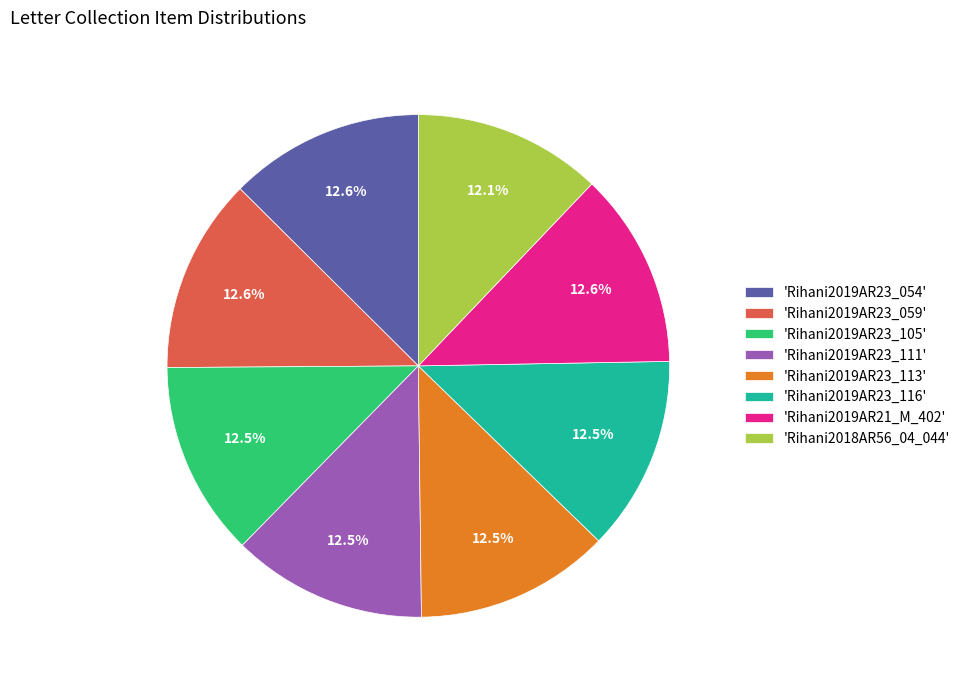

To the nearest percent, what is the average slice percentage?

12%